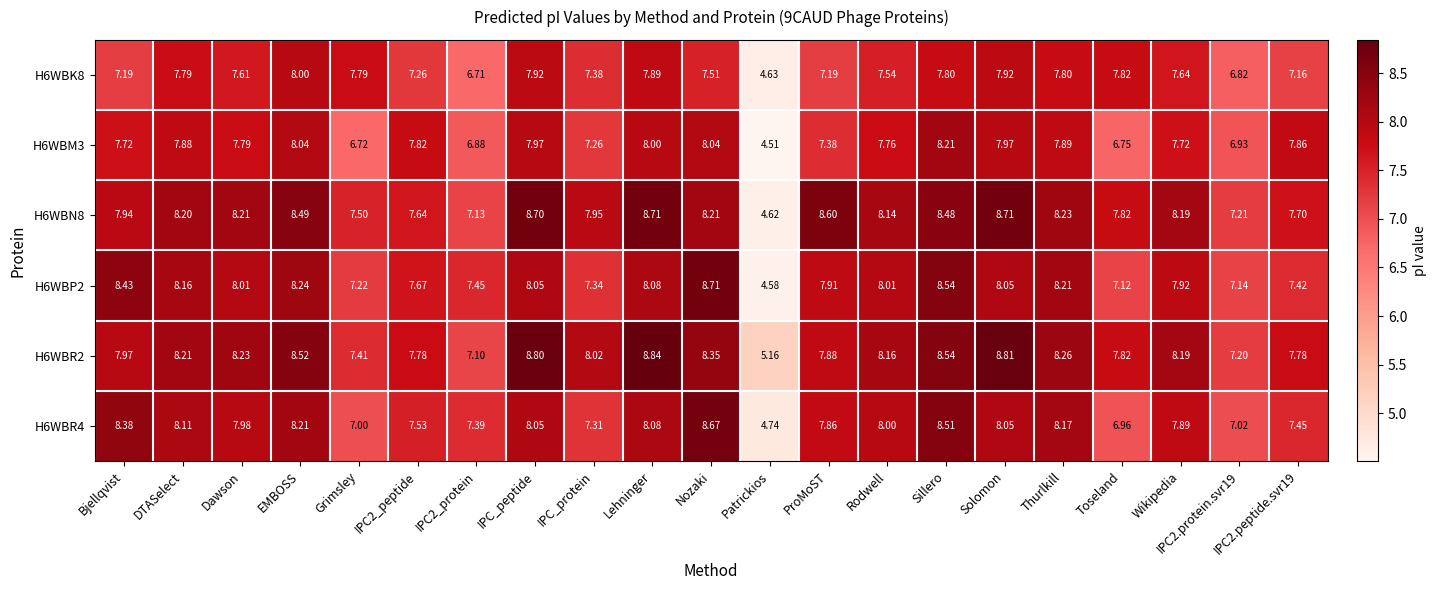

At which category does the chart reach its minimum across all series?

Patrickios